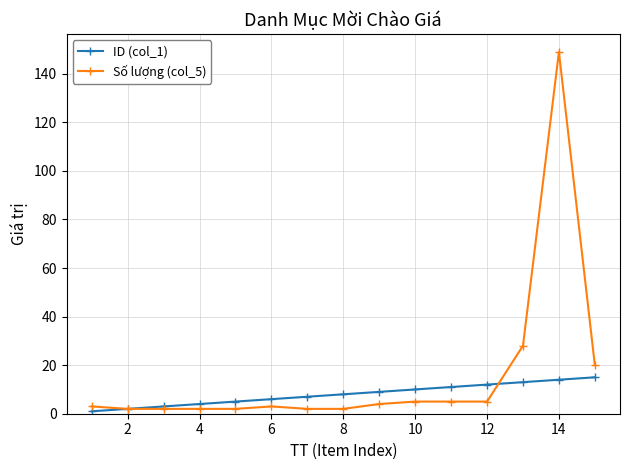

Which series has the largest range (max minus min)?

Số lượng (col_5)